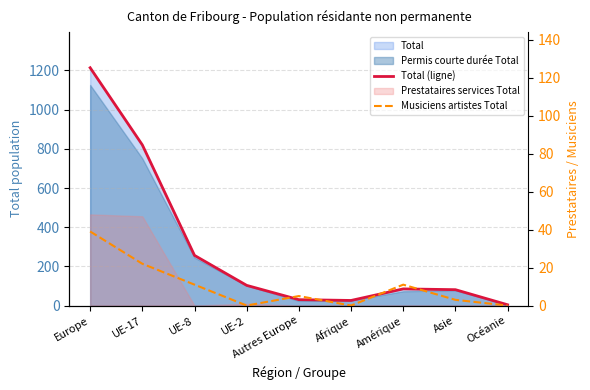

Which has a higher value, UE-8 or Autres Europe?

UE-8